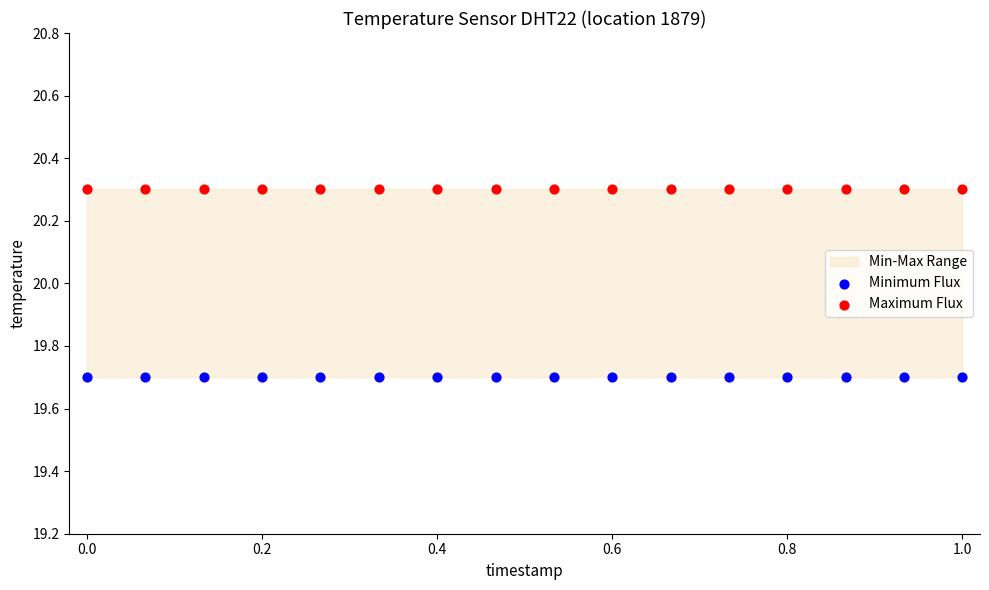

Which series reaches the minimum Y coordinate?

Minimum Flux